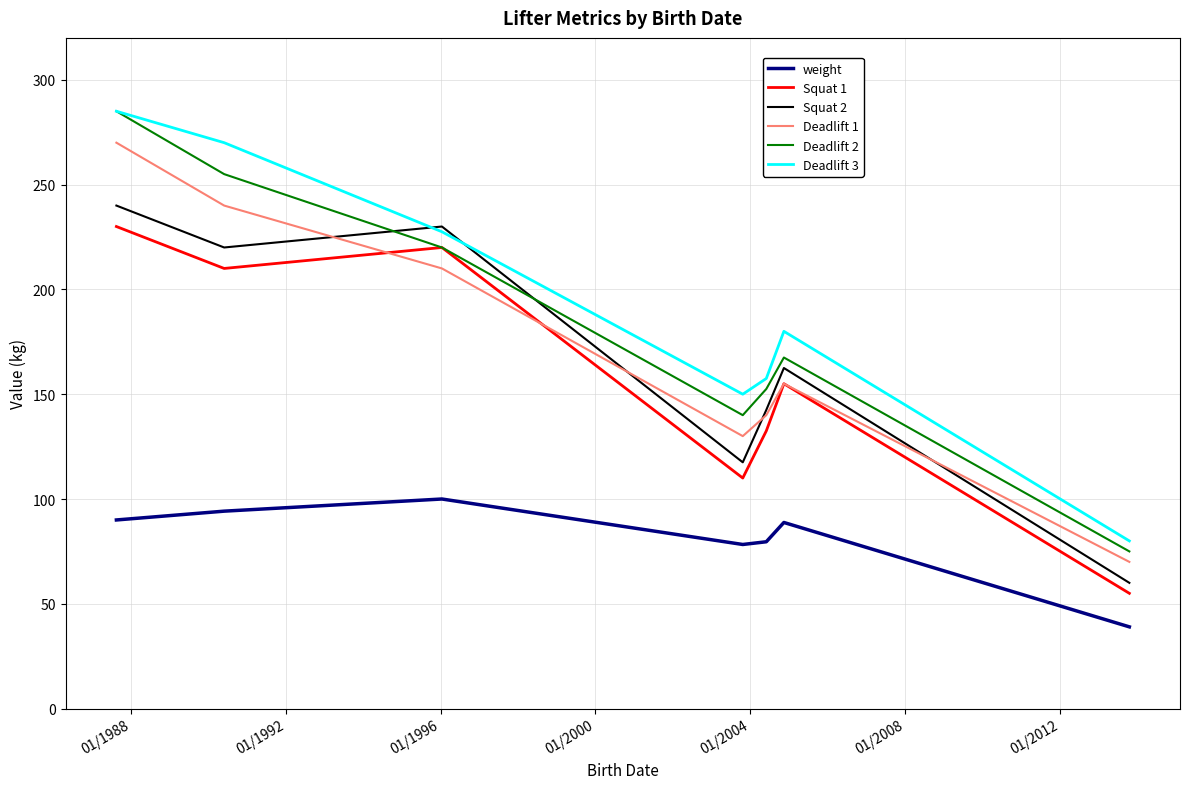

Which series has the widest spread of values?

Deadlift 2